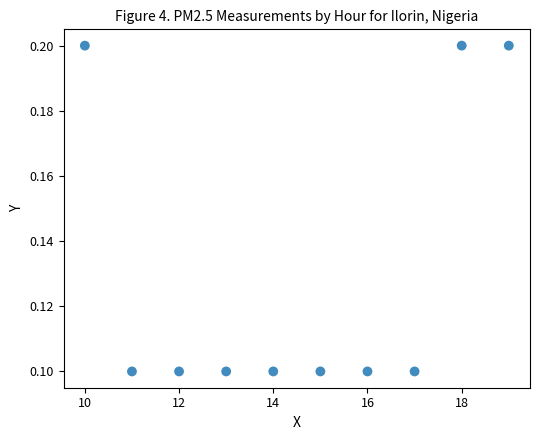

List the coordinates of all points as (Y, X) pairs, reading left to right.

(0.2, 10.0)  (0.1, 11.0)  (0.1, 12.0)  (0.1, 13.0)  (0.1, 14.0)  (0.1, 15.0)  (0.1, 16.0)  (0.1, 17.0)  (0.2, 18.0)  (0.2, 19.0)